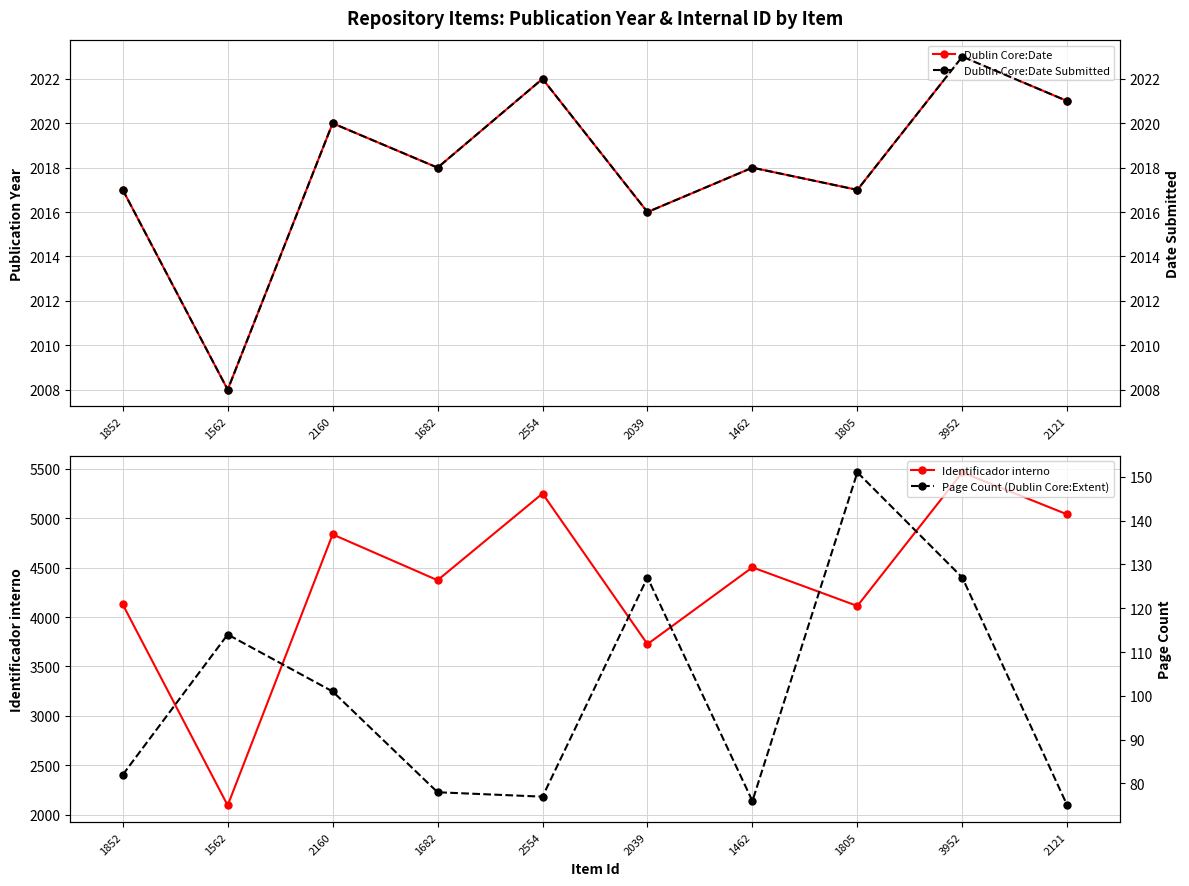

True or false: Page Count (Dublin Core:Extent) has a value of 117 at 2121.

False